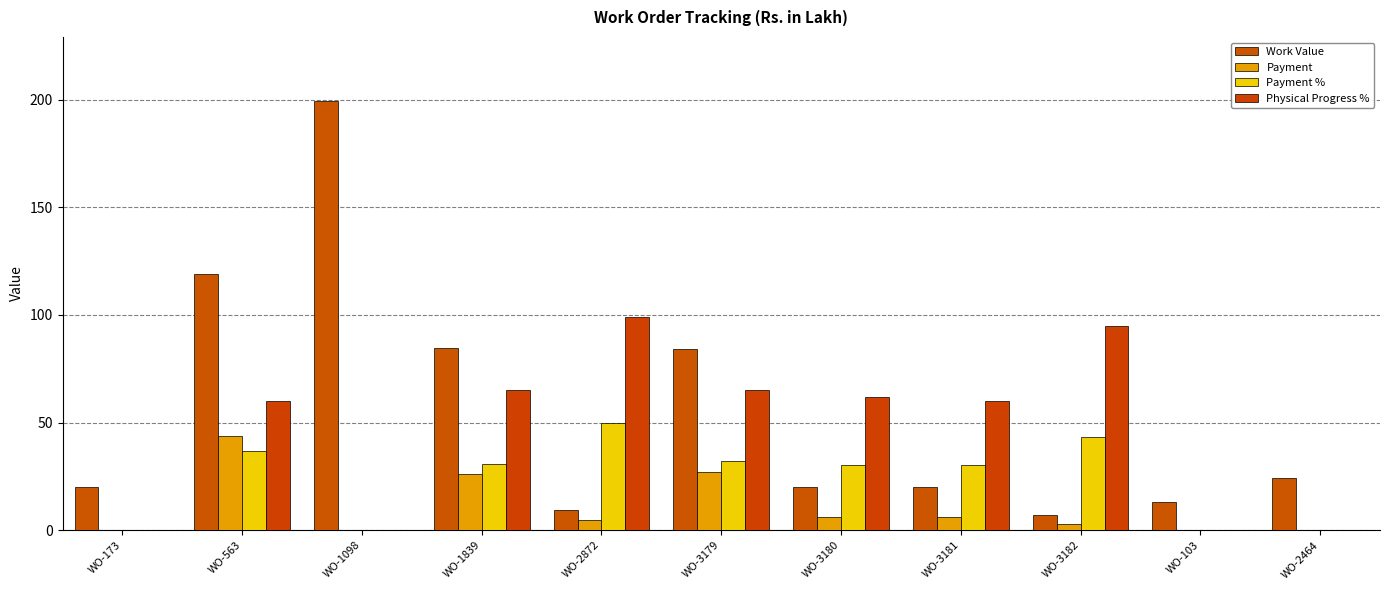

At which category is the sum across all series the highest?

WO-563